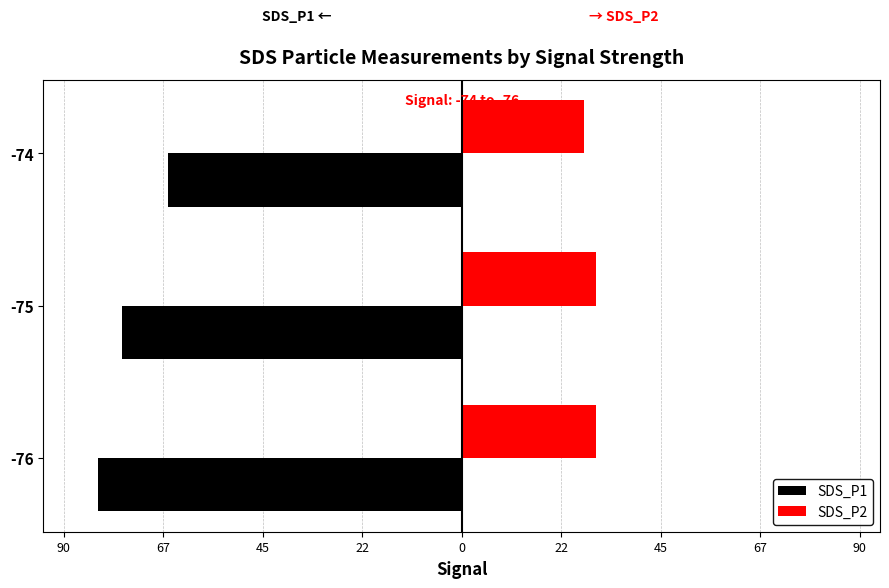

What are all the series names shown in the legend?

SDS_P1, SDS_P2